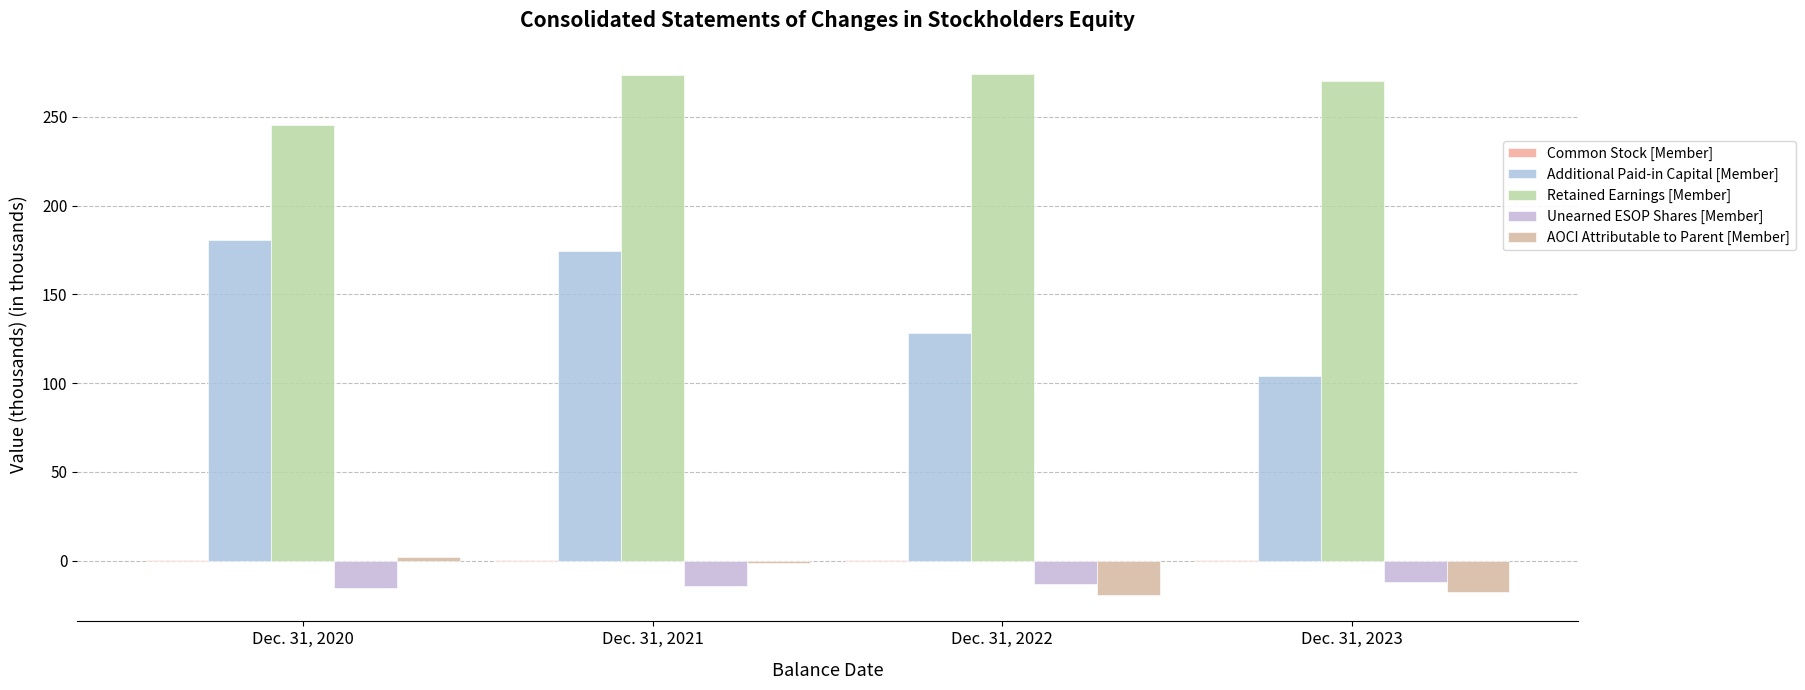

How many categories are shown in the chart?

4